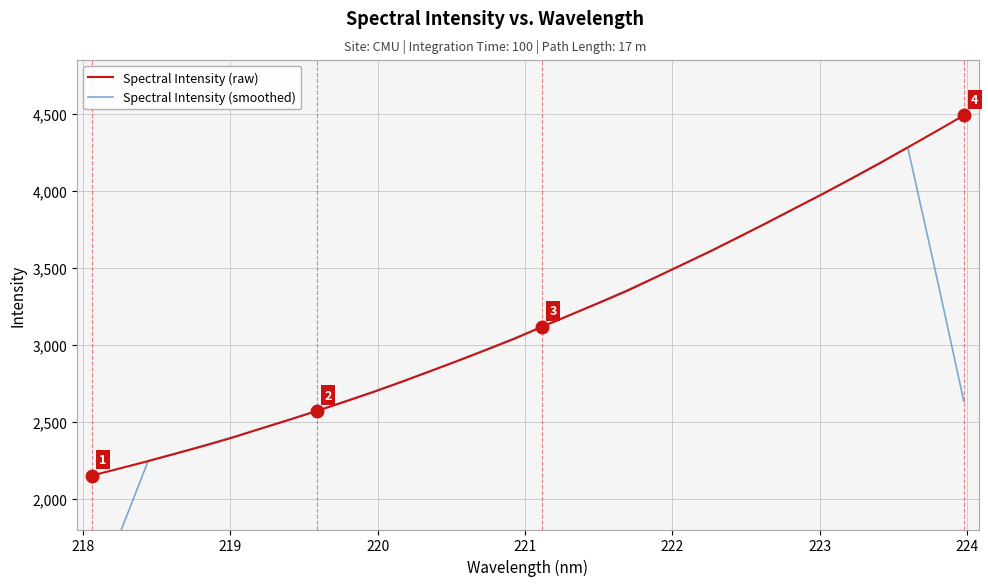

What are all the series names shown in the legend?

Spectral Intensity (raw), Spectral Intensity (smoothed)